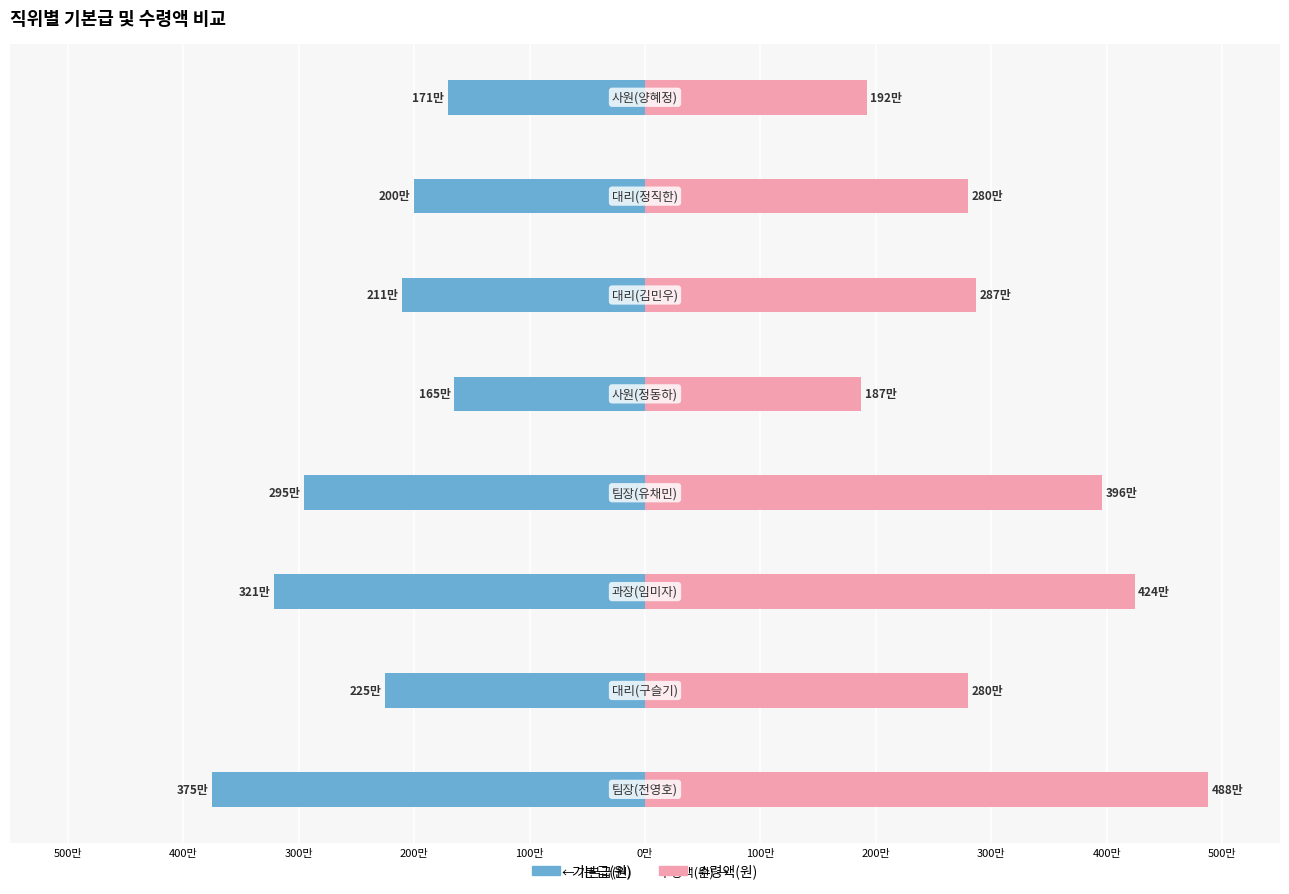

The value of 수령액(원) at 300만 is 1693304. True or false?

False